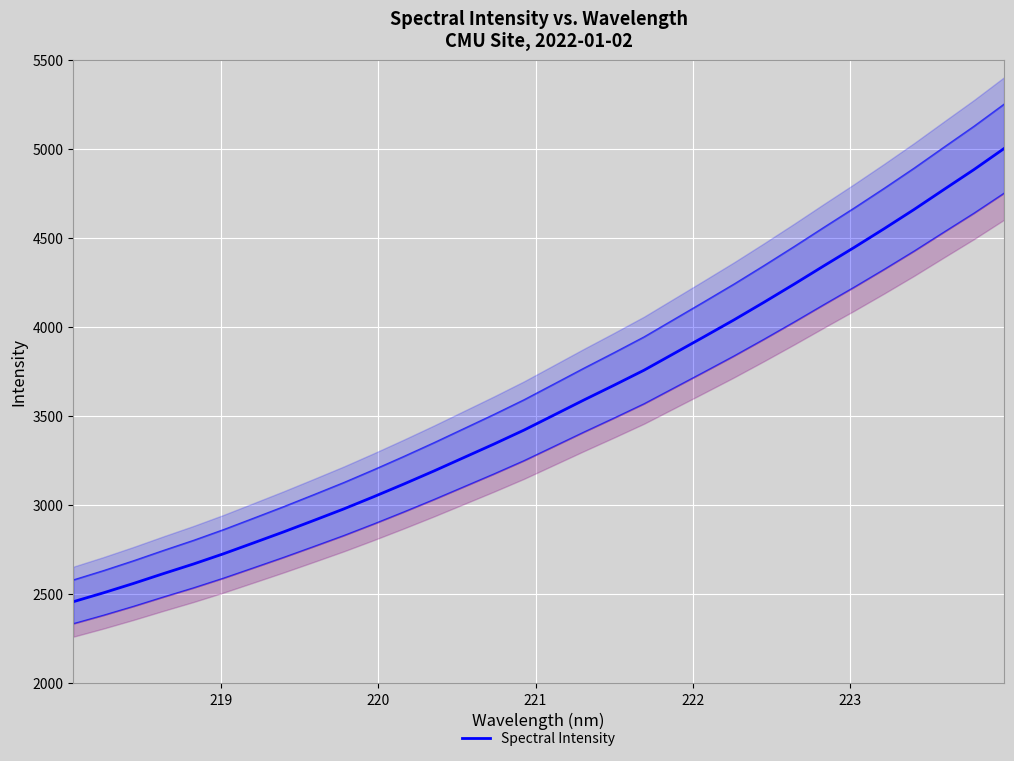

What is the average value?

3558.5